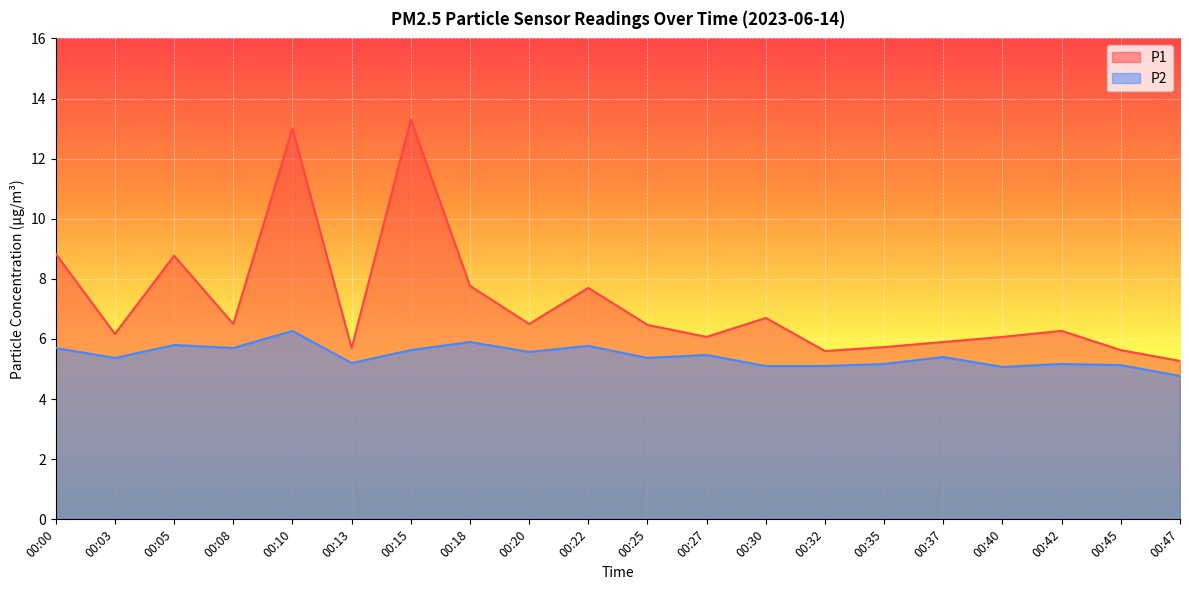

Reading right to left, transcribe all the data shown in this chart.

P1: 5.3	5.6	6.3	6.1	5.9	5.7	5.6	6.7	6.1	6.5	7.7	6.5	7.8	13.3	5.7	13.0	6.5	8.8	6.2	8.8
P2: 4.8	5.1	5.2	5.1	5.4	5.2	5.1	5.1	5.5	5.4	5.8	5.6	5.9	5.6	5.2	6.3	5.7	5.8	5.4	5.7